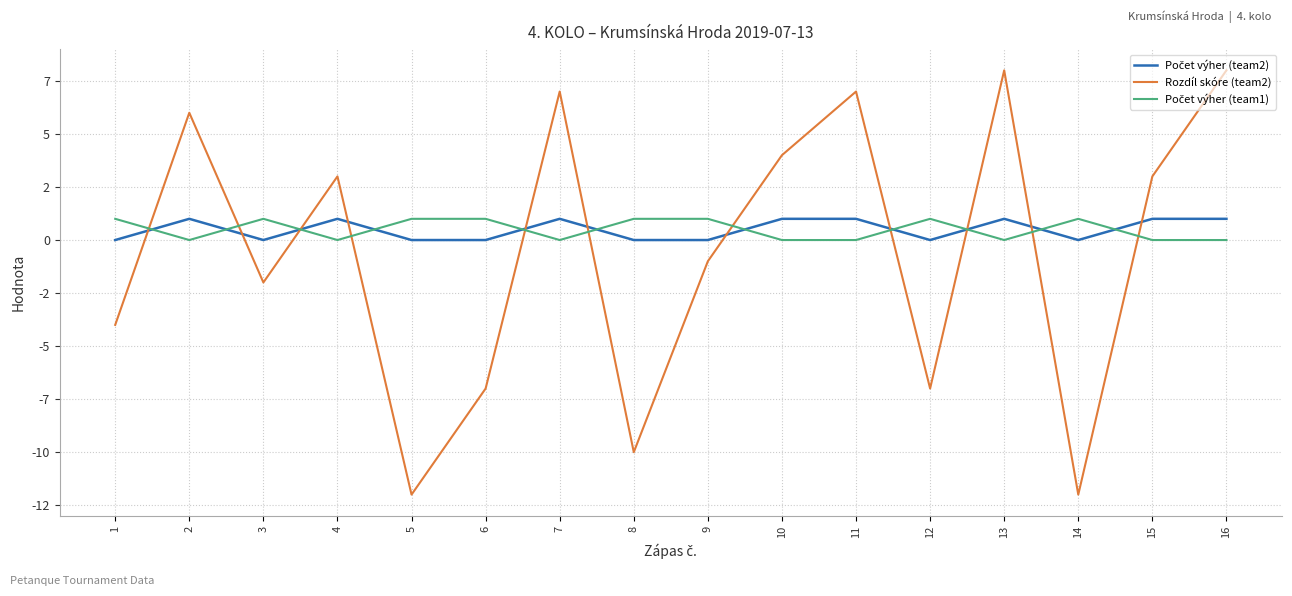

True or false: Rozdíl skóre (team2) and Počet výher (team1) intersect in this chart.

True